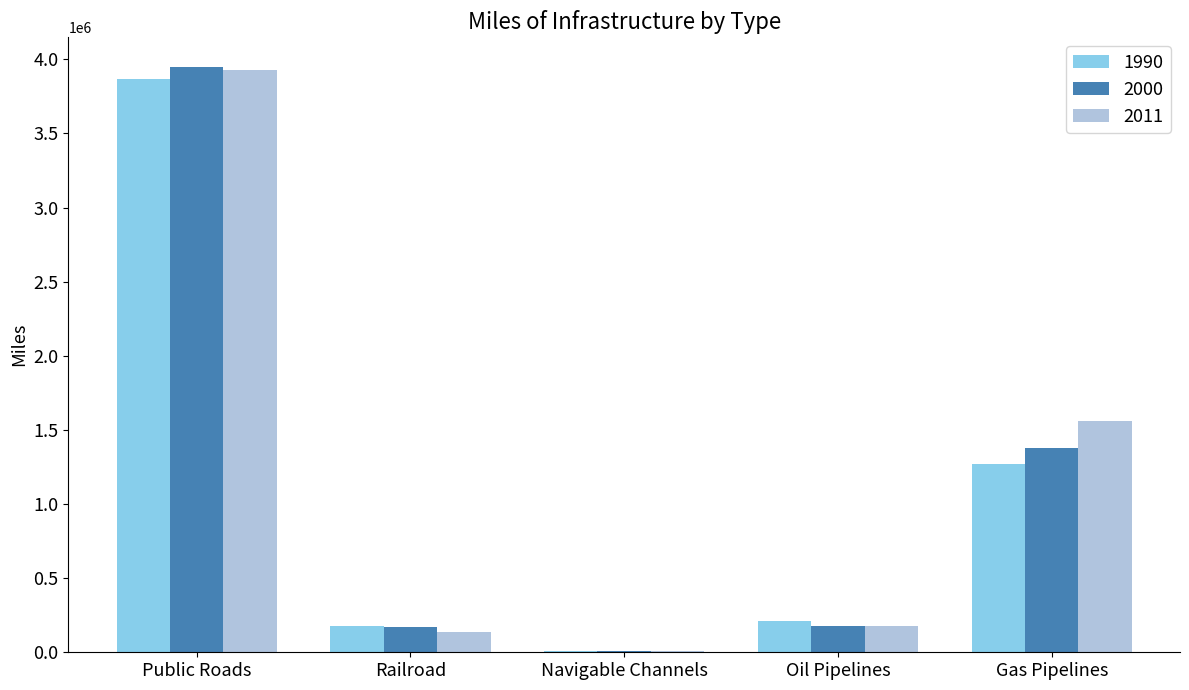

Is it true that 2000 equals 302207.6 at Oil Pipelines?

False